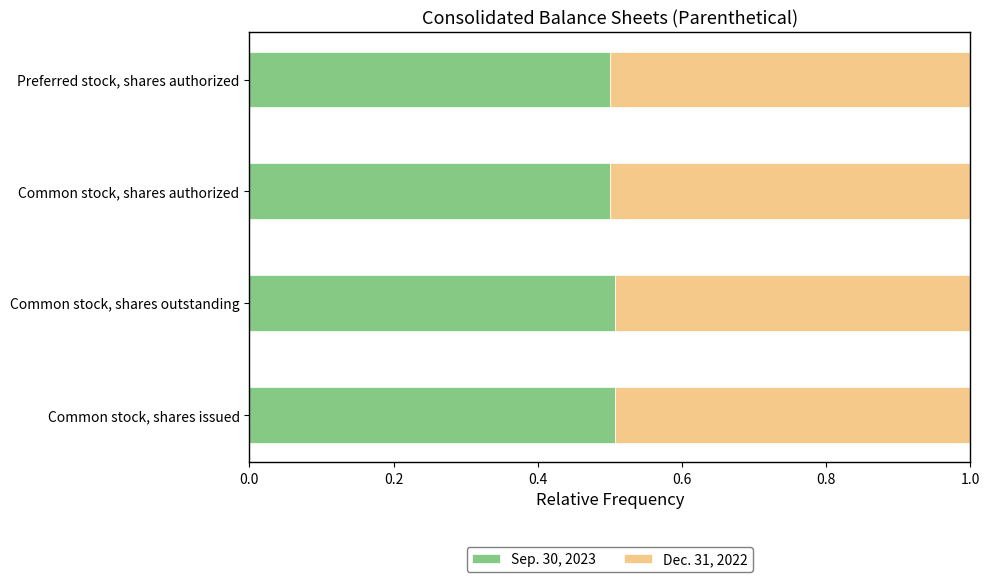

What is the highest value of the Sep. 30, 2023 series?

0.5